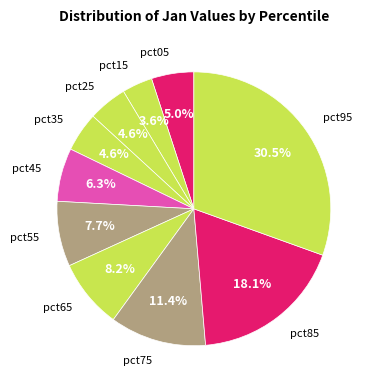

Count the number of slices in the pie.

10